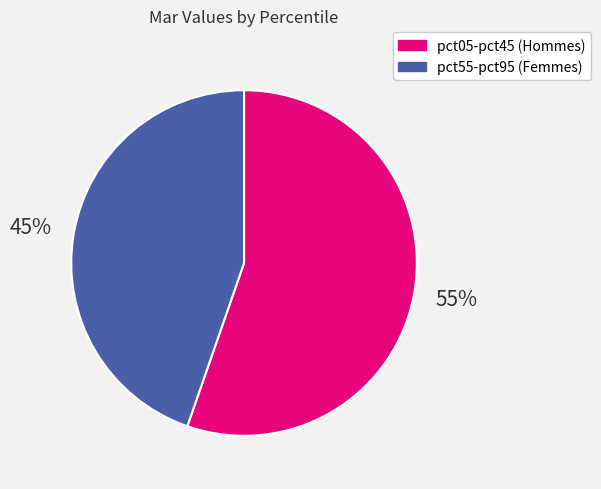

Does any single category account for the majority?

Yes